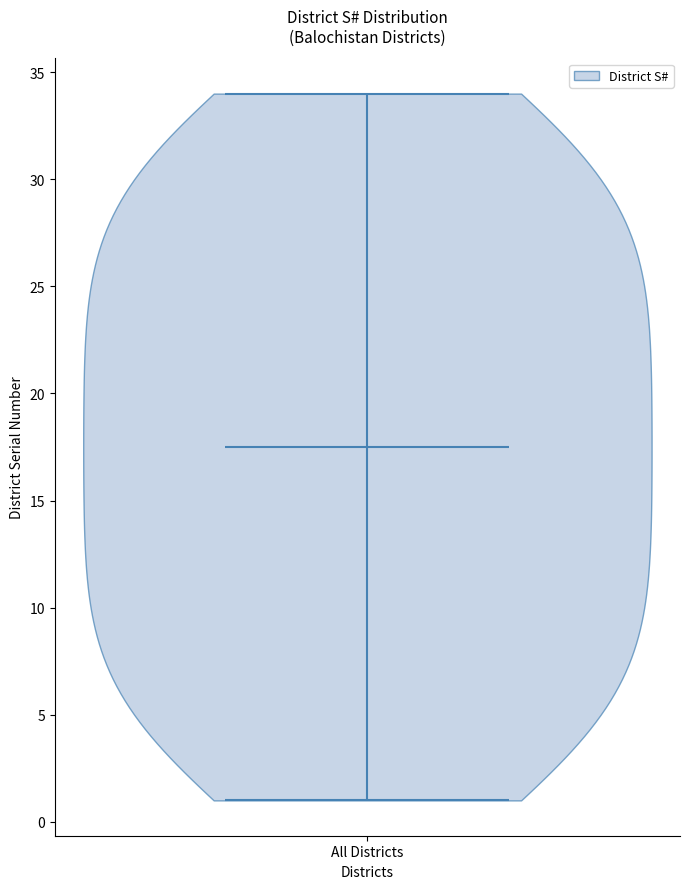

What is the highest point the violin for All Districts reaches on the y-axis? The values are not printed on the chart, so give them approximately, as read against the axis.

34.0